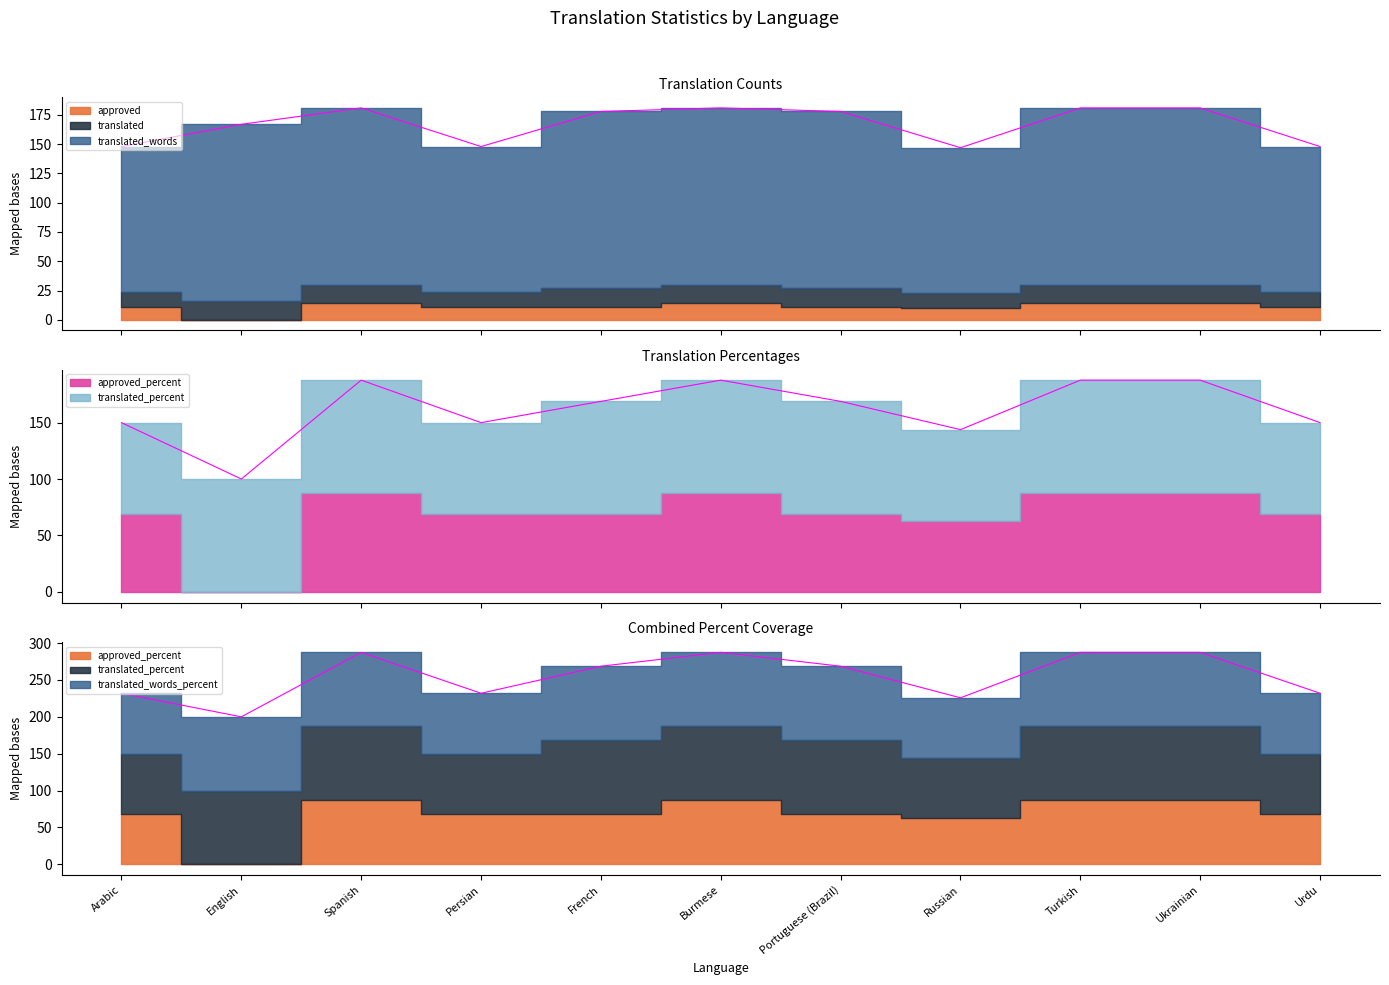

How many interior local valleys does the approved series have?

2